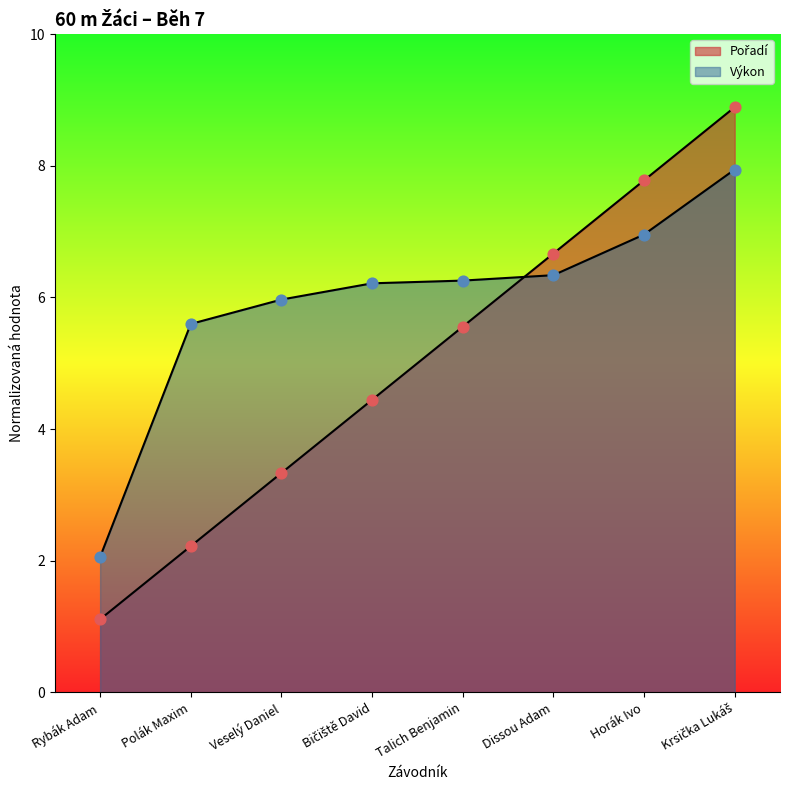

At how many categories does at least one series exceed 7?

2